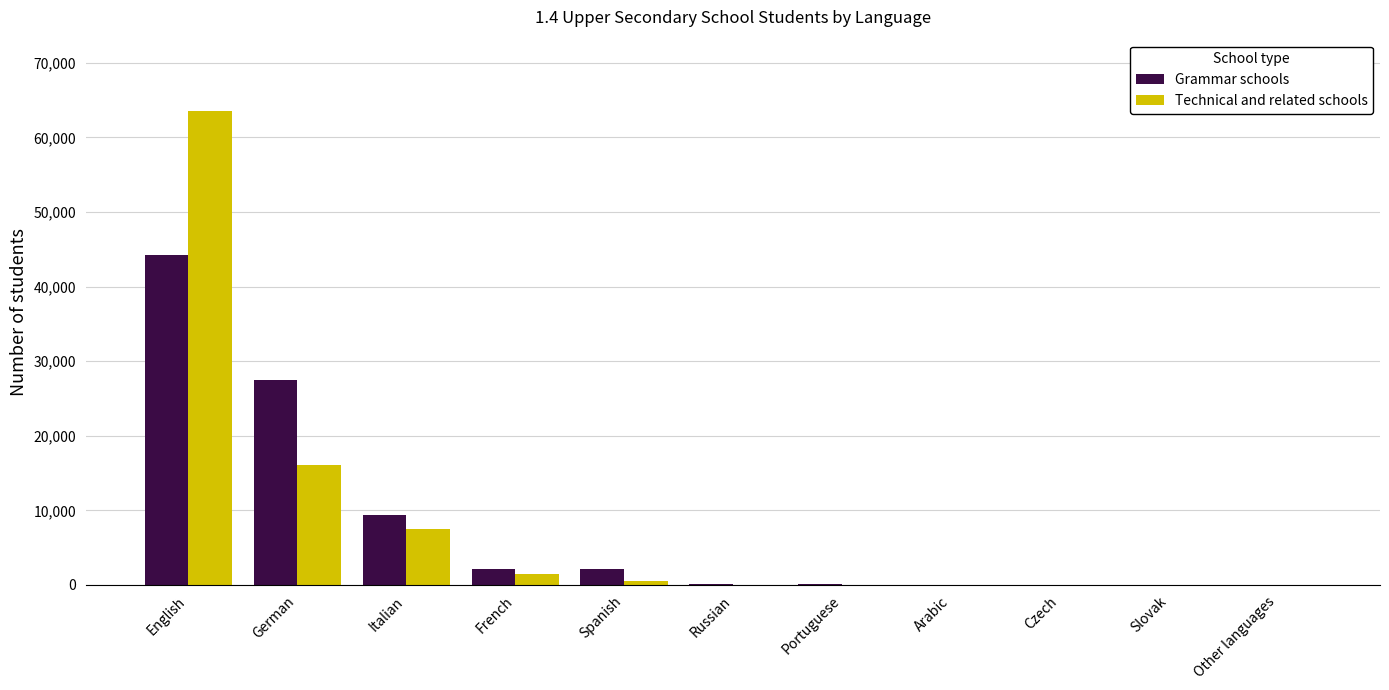

True or false: Grammar schools has a value of 16091 at Italian.

False